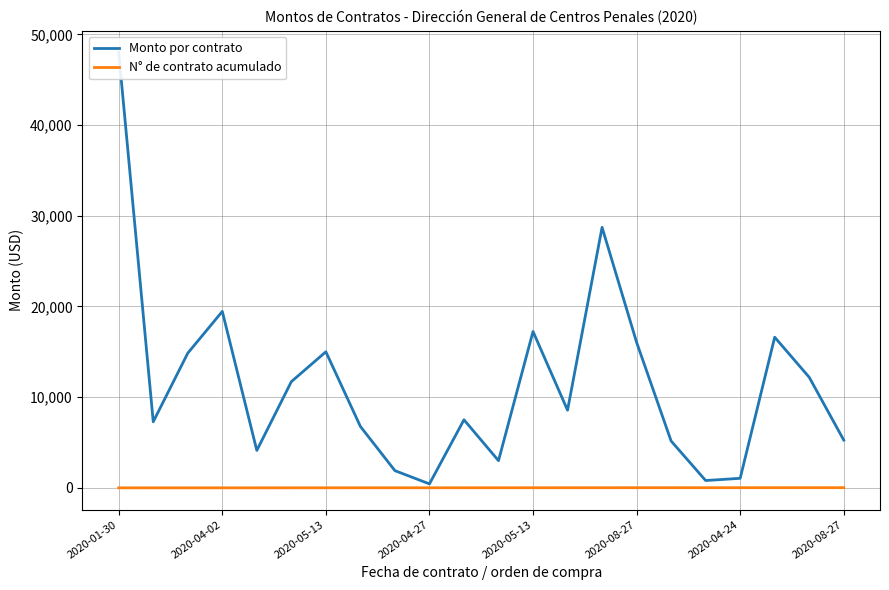

Count the number of data series in this chart.

2